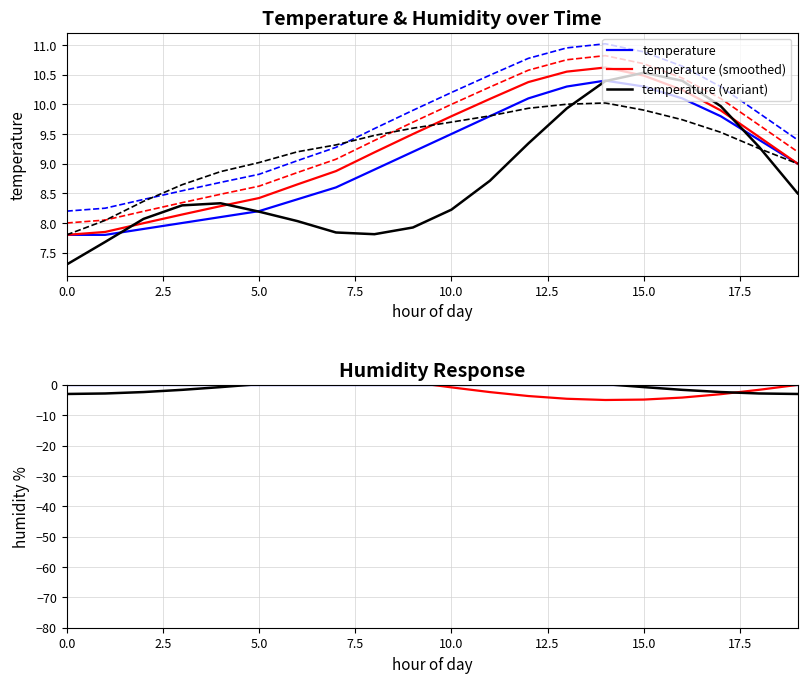

At which label does temperature (variant) reach its peak?

15.0